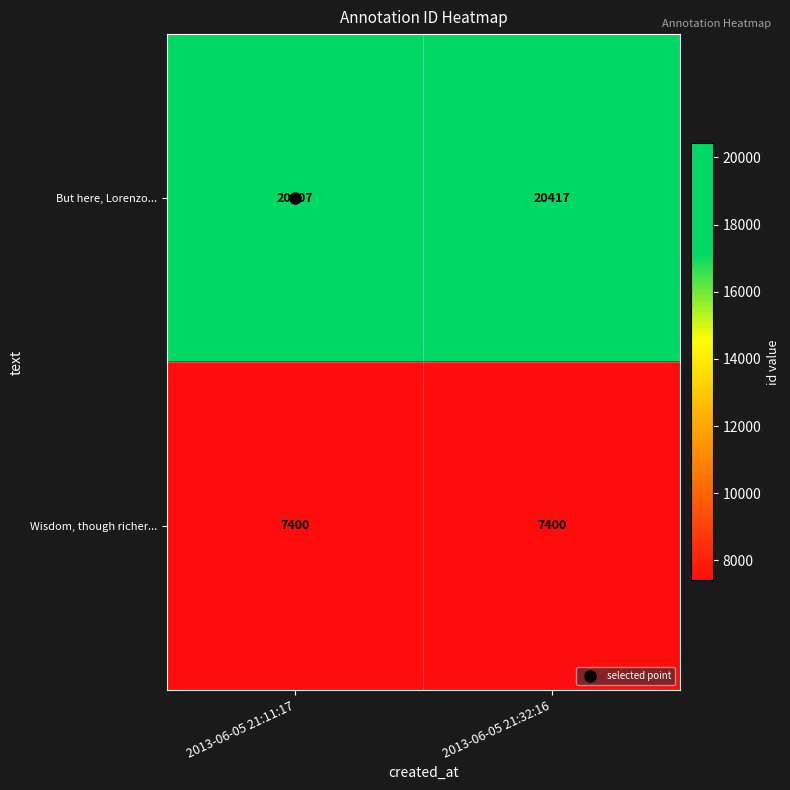

What is the difference between the highest and lowest values at 2013-06-05 21:32:16?

13017